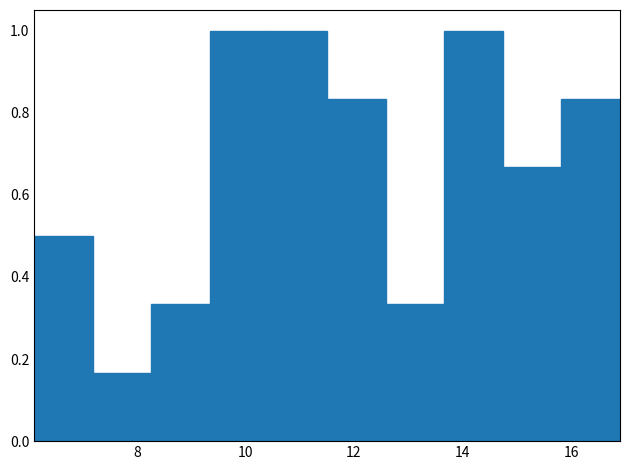

Reading left to right, list every bar in this chart as the range it spans on the x-axis followed by its height. Neither the bar edges nor the heights are printed on the chart, so give them approximately, as read against the axes.

6.2 to 7.2: 0.50
7.2 to 8.2: 0.16
8.2 to 9.4: 0.34
9.4 to 10.4: 1.00
10.4 to 11.6: 1.00
11.6 to 12.6: 0.84
12.6 to 13.6: 0.34
13.6 to 14.8: 1.00
14.8 to 15.8: 0.66
15.8 to 17.0: 0.84